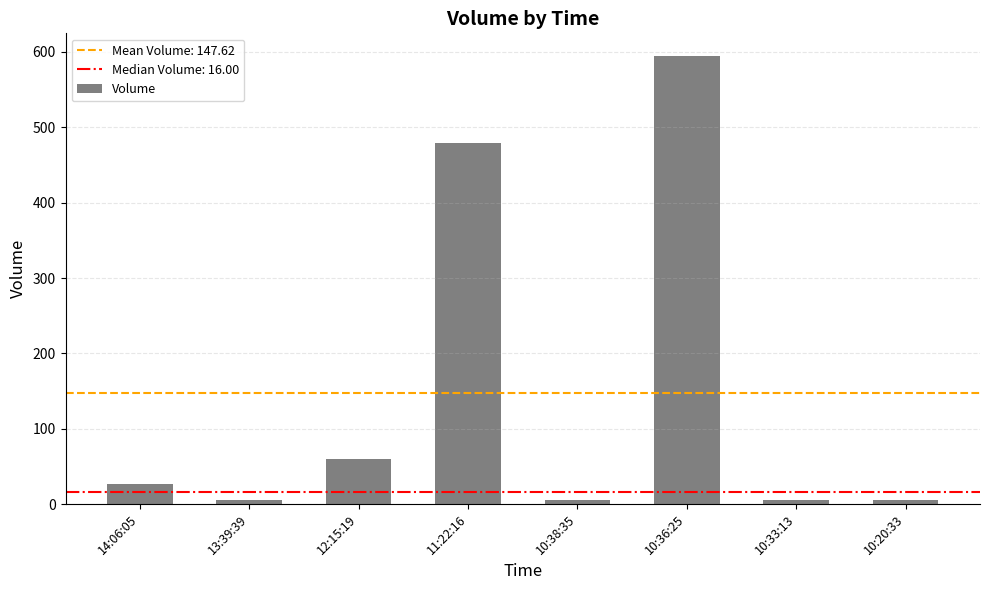

What is the change in value from 13:39:39 to 10:36:25?

+590